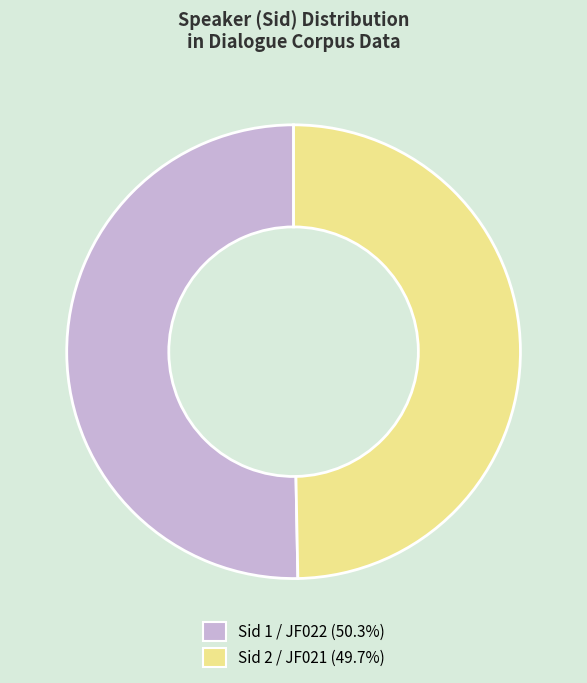

Does any single category account for the majority?

Yes